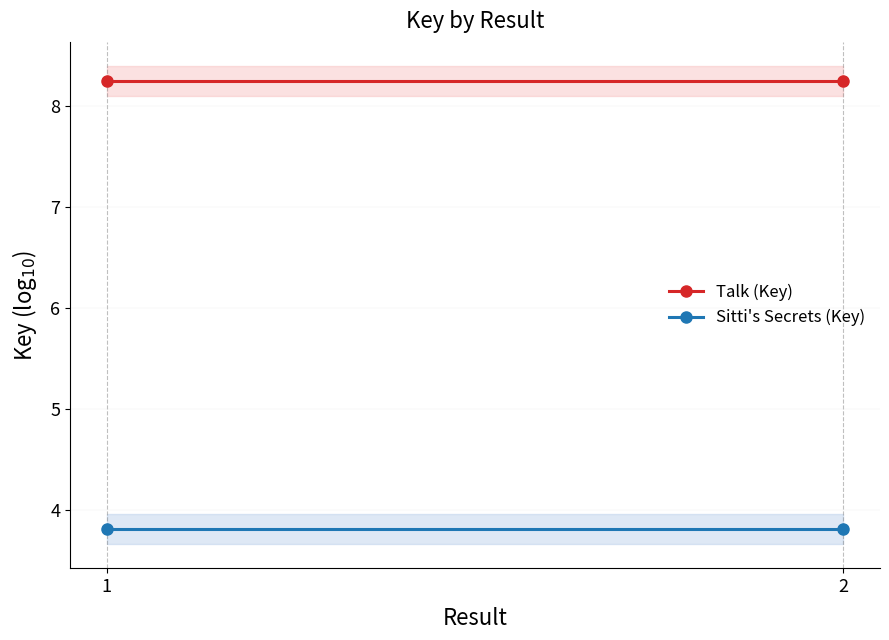

Is it true that Talk (Key) equals 12.7 at 1?

False